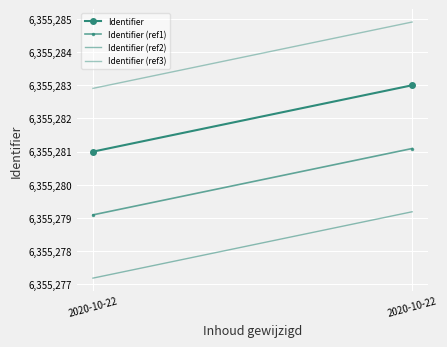

What are all the series names shown in the legend?

Identifier, Identifier (ref1), Identifier (ref2), Identifier (ref3)